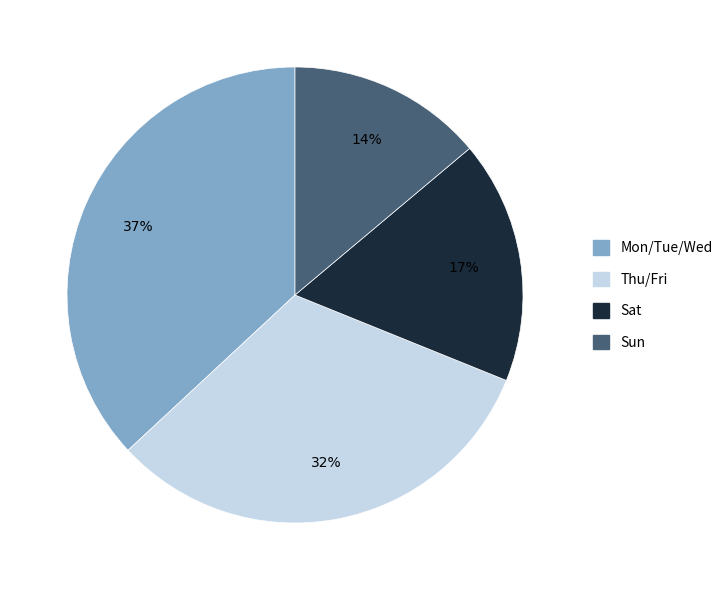

To the nearest percent, what is the difference between the largest and smallest slice percentages?

23%